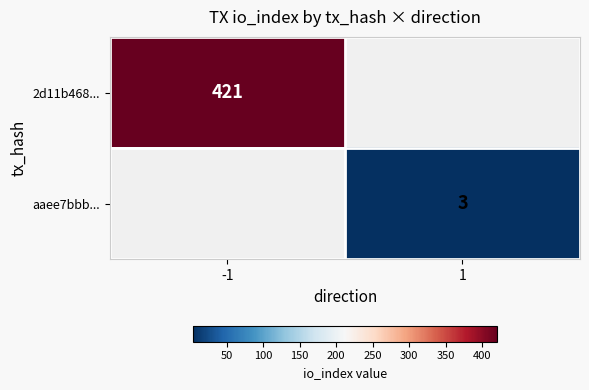

The value of 2d11b468... at -1 is 741. True or false?

False